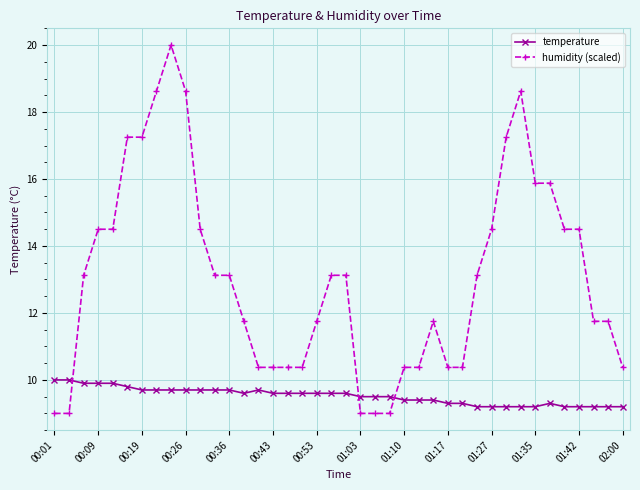

What is the value of the humidity (scaled) point at the 17th from the left?

10.4